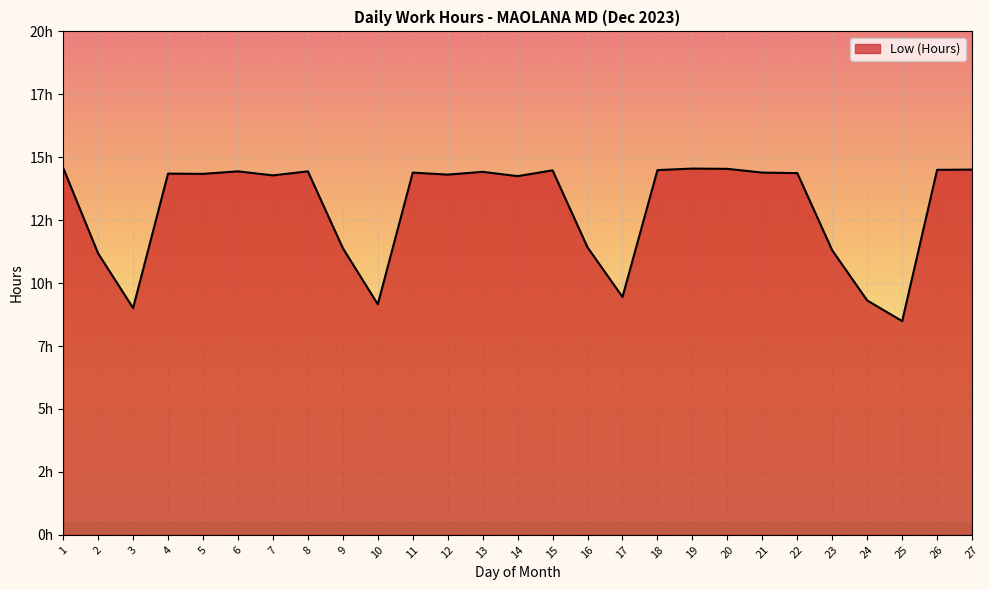

What value does the data have at 4?

14.3